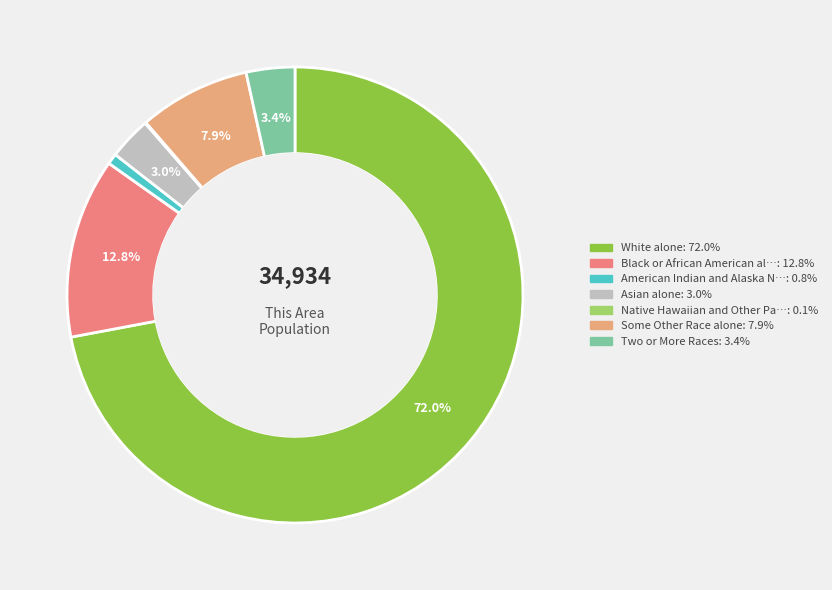

Is there any slice that represents more than half of the pie?

Yes